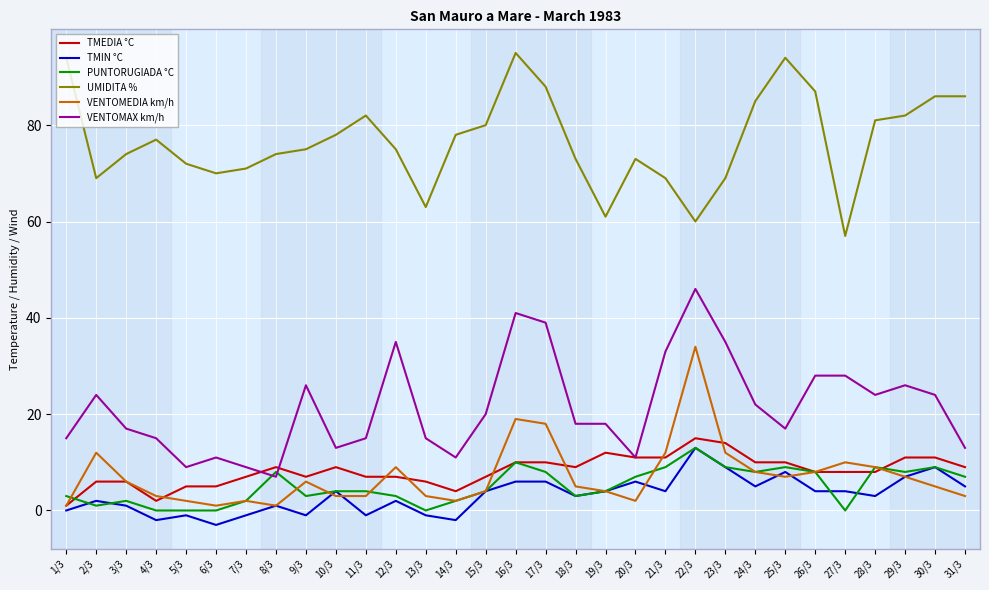

What is the spread (max minus min) of values at 17/3?

82